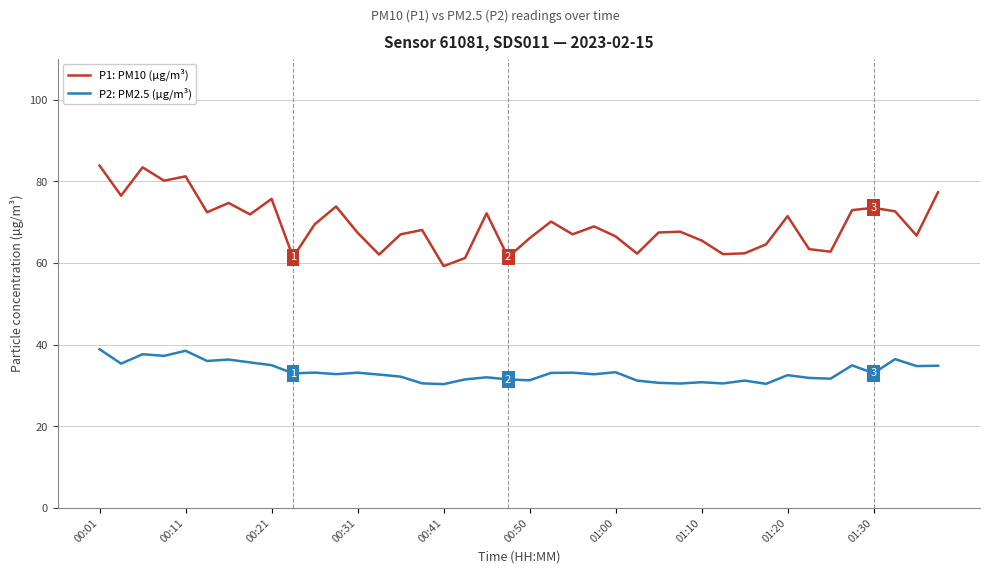

True or false: P2: PM2.5 (µg/m³) and P1: PM10 (µg/m³) intersect in this chart.

False